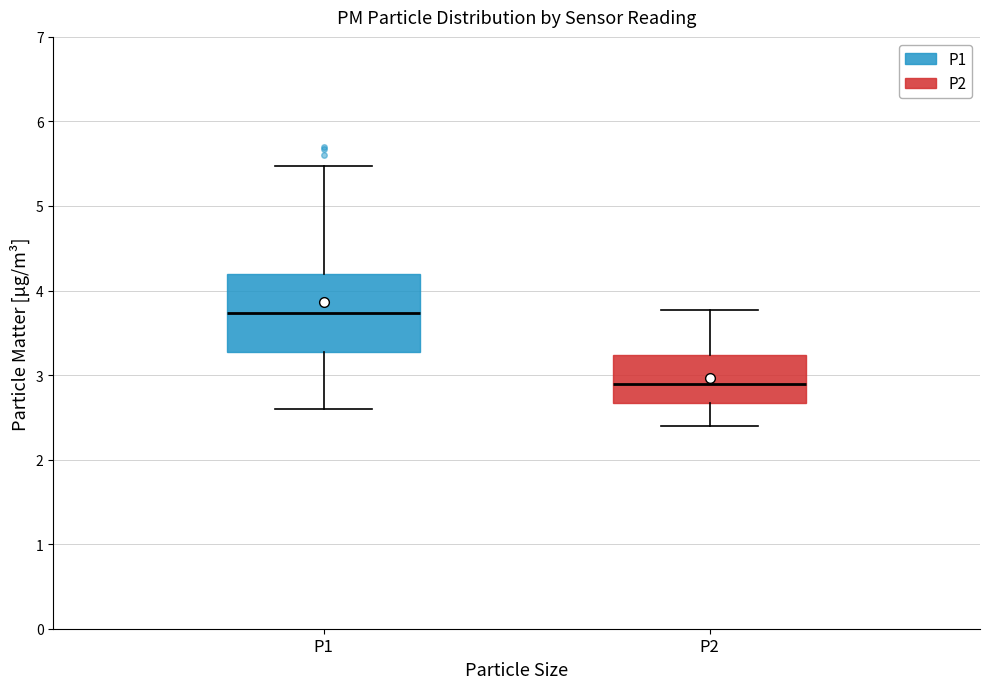

Reading left to right, read every box against the y-axis: the position of its median line, the range the box covers, and the ends of its whiskers. The values are not printed on the chart, so give them approximately, as read against the axis.

P1: median 3.7, box 3.3 to 4.2, whiskers 2.6 to 5.5
P2: median 2.9, box 2.7 to 3.2, whiskers 2.4 to 3.8